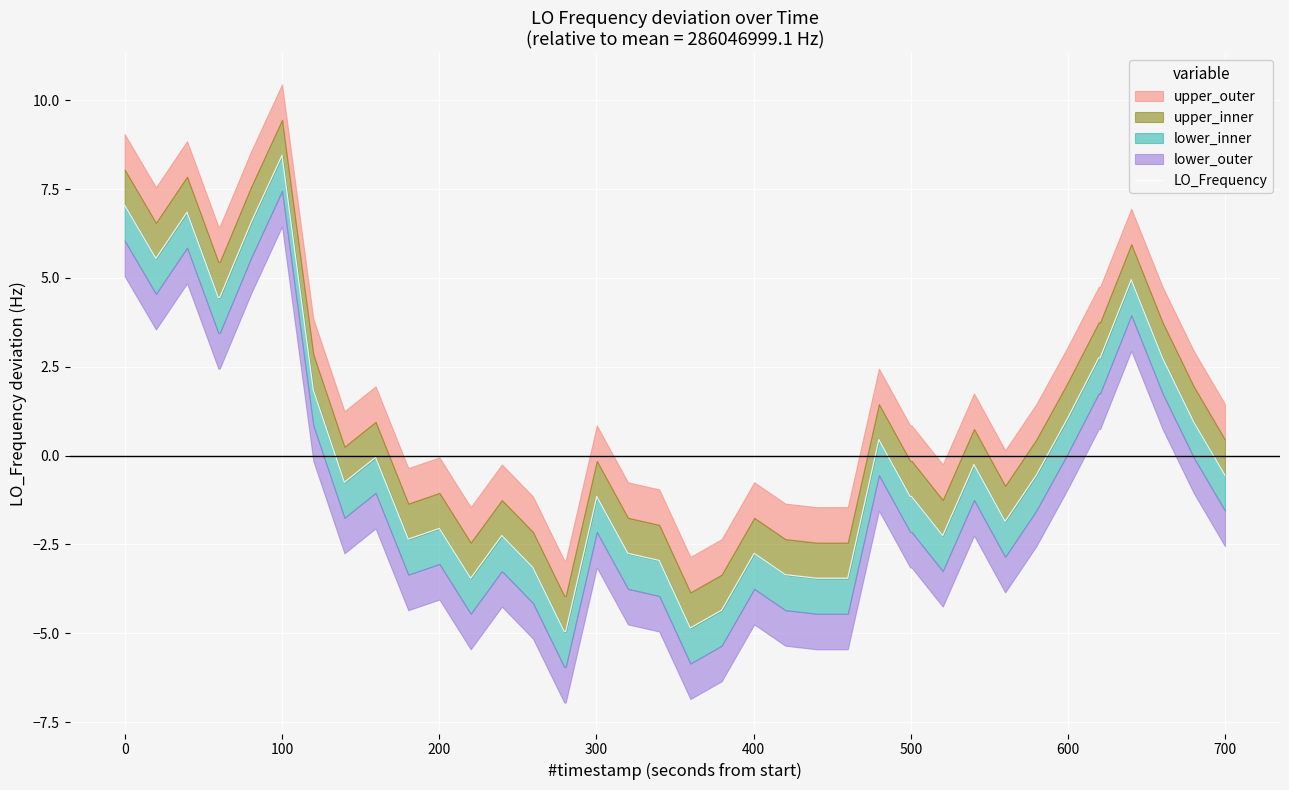

What is the greatest value displayed?

8.4